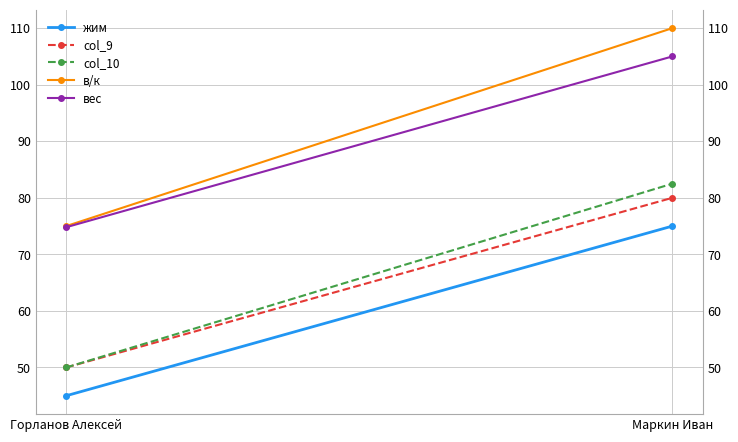

What value does the в/к series have at Горланов Алексей?

75.0